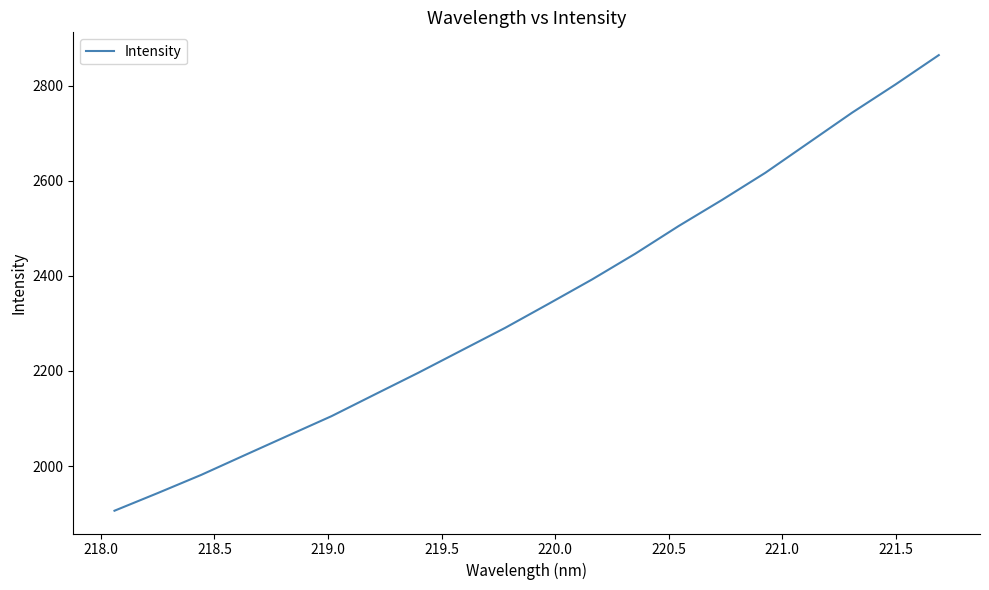

What is the smallest value displayed?

1905.9